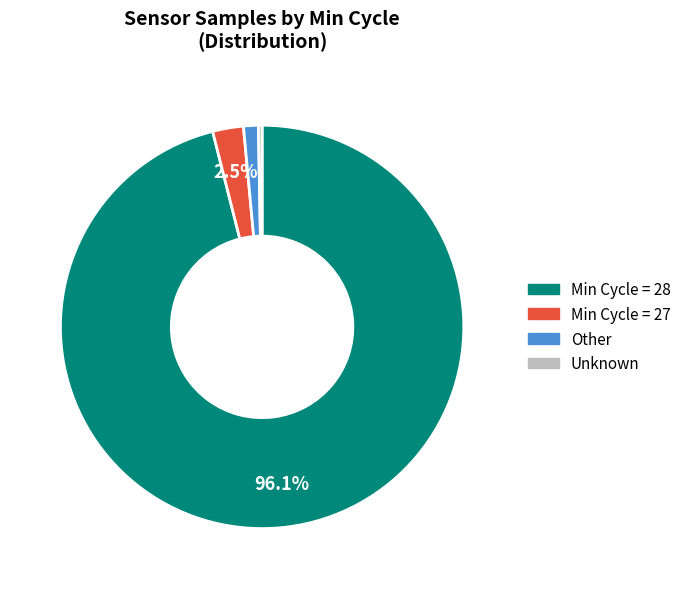

Does any single category account for the majority?

Yes